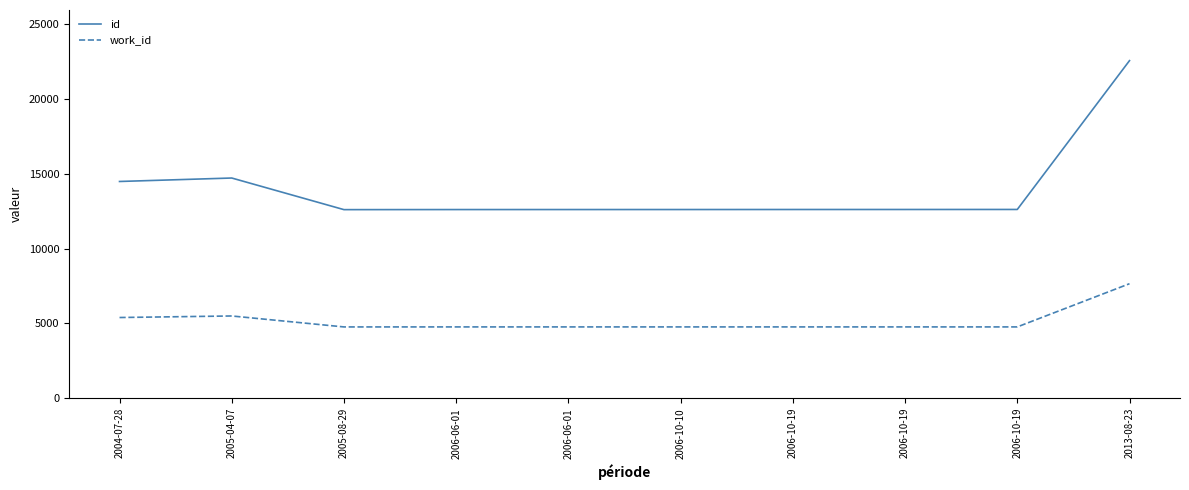

True or false: id has more than 1 points higher than both neighbors.

False